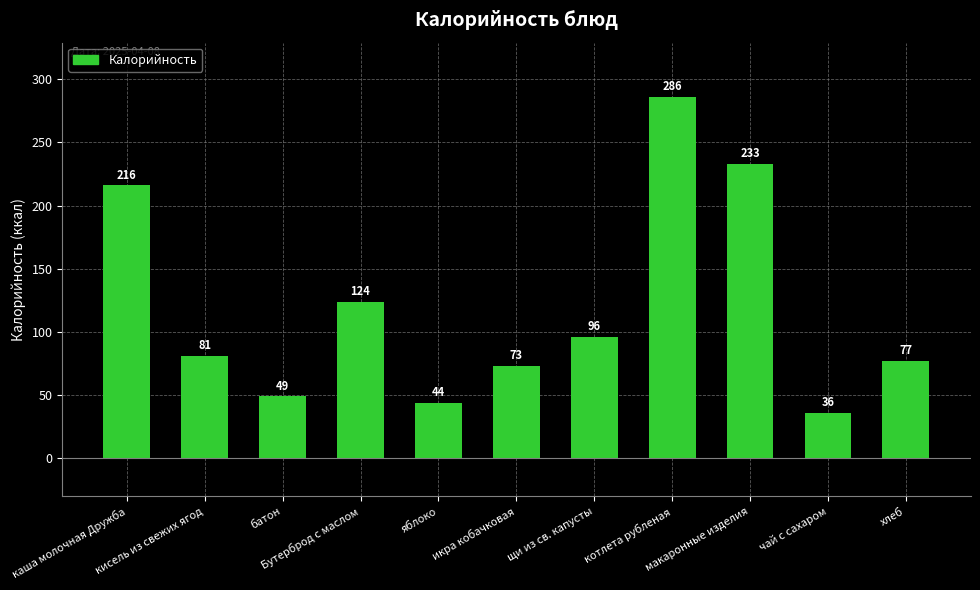

Reading left to right, what are all the values shown in this chart?

каша молочная Дружба=216	кисель из свежих ягод=81	батон=49	Бутерброд с маслом=124	яблоко=44	икра кобачковая=73	щи из св. капусты=96	котлета рубленая=286	макаронные изделия=233	чай с сахаром=36	хлеб=77